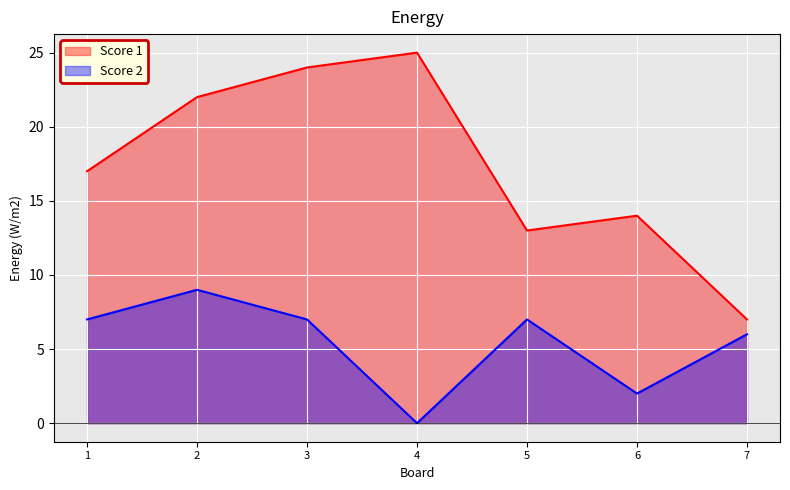

The Score 2 series shows 2 at 6. True or false?

True